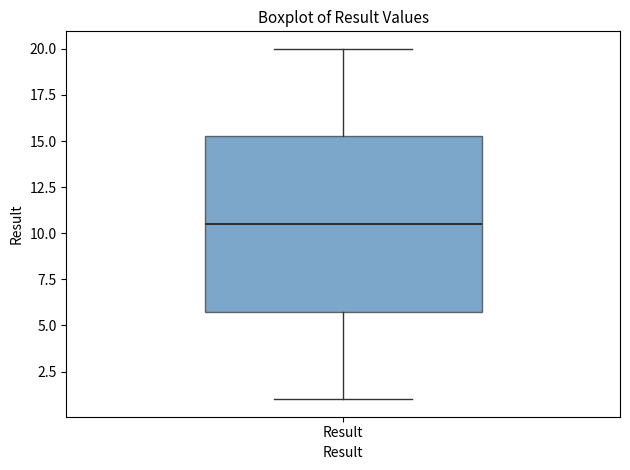

Read this box plot against the y-axis: the position of the median line, the range covered by the box, and the ends of both whiskers. The values are not printed on the chart, so give them approximately, as read against the axis.

median 10.5, box 6.0 to 15.5, whiskers 1.0 to 20.0